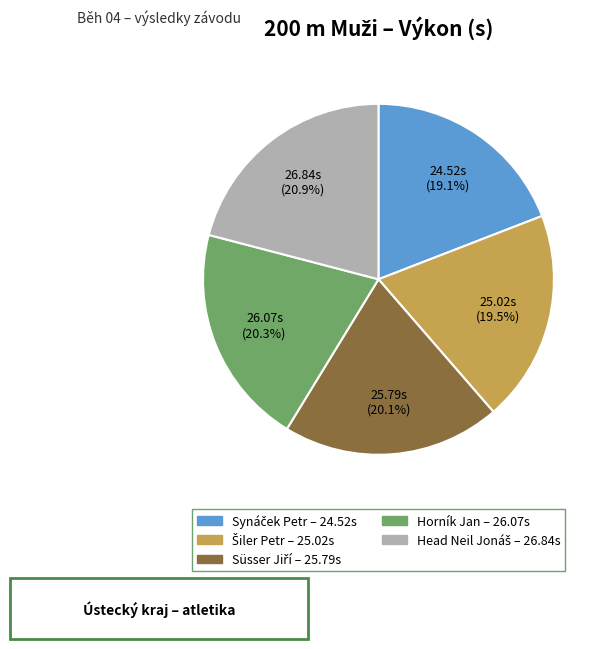

Does any single category account for the majority?

No